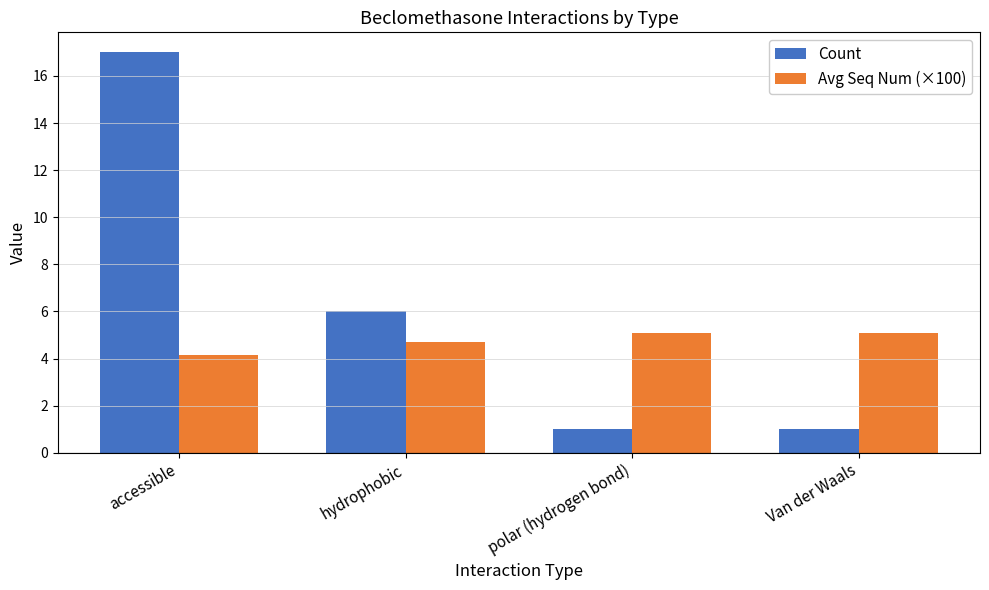

Count the number of categories in the chart.

4